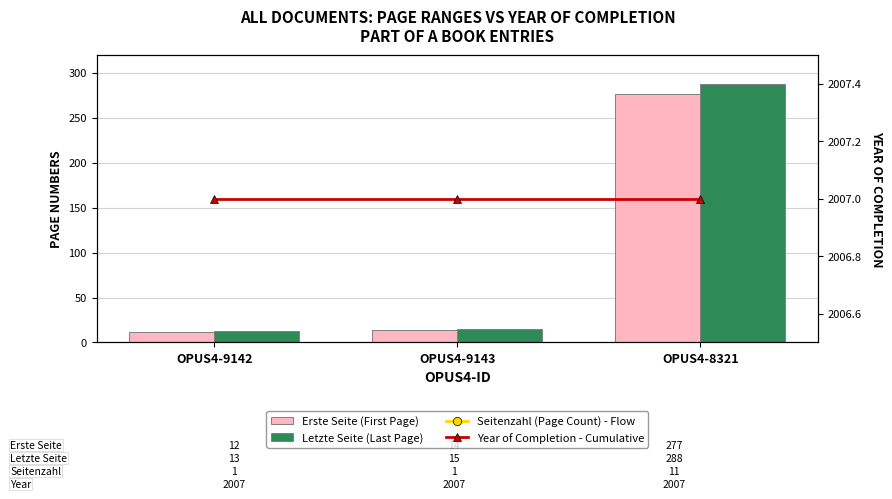

True or false: Letzte Seite (Last Page) has a value of 13 at OPUS4-9142.

True